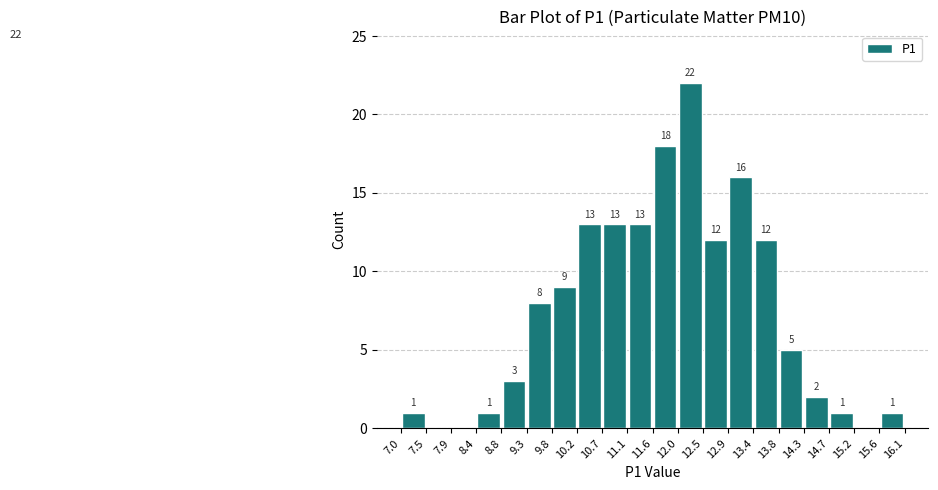

Over which range of the x-axis is the bar tallest?

12.0 to 12.5